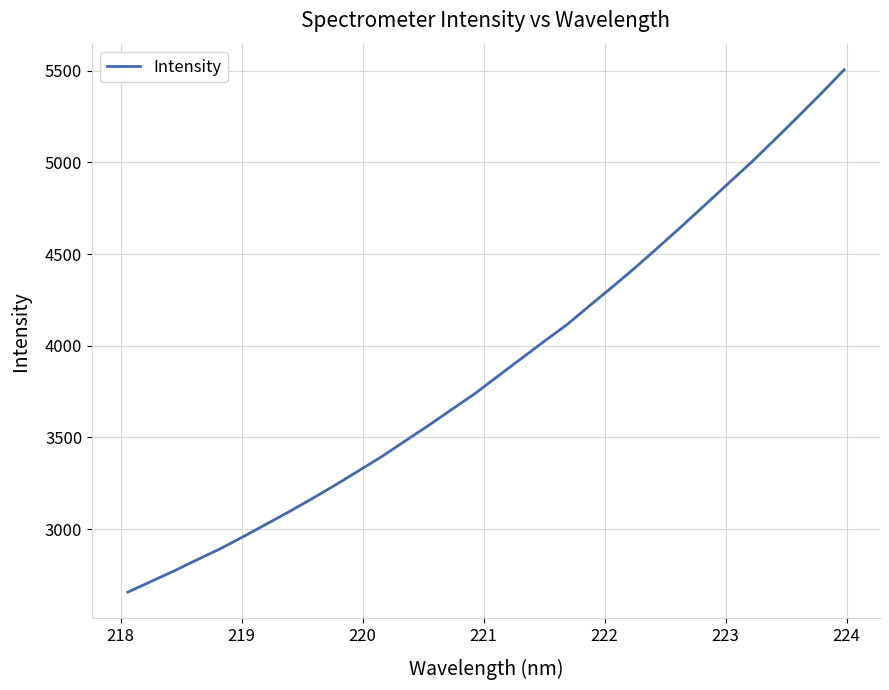

What is the difference between the maximum and minimum values?

2847.3